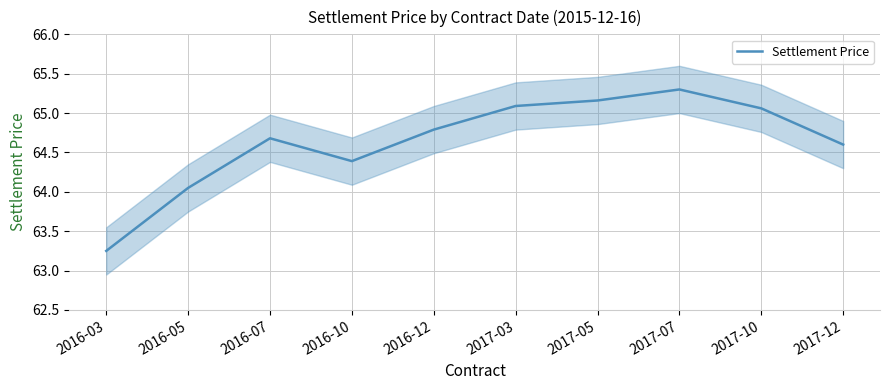

True or false: the data shows 63.2 at 2016-03.

True